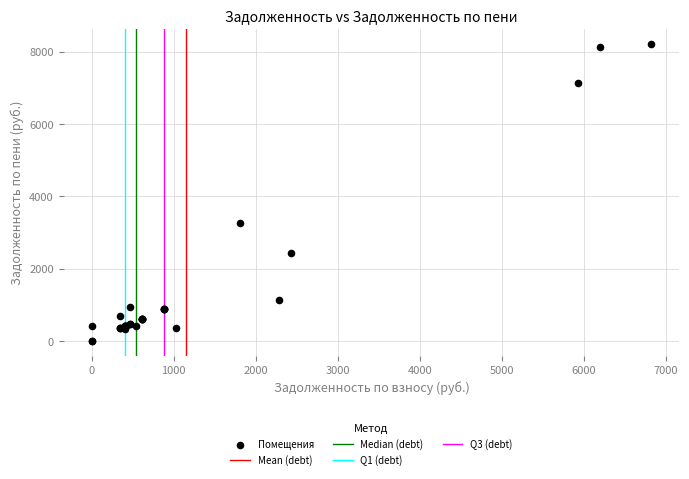

What Y value in the scatter plot is closest to 4113?

3264.4